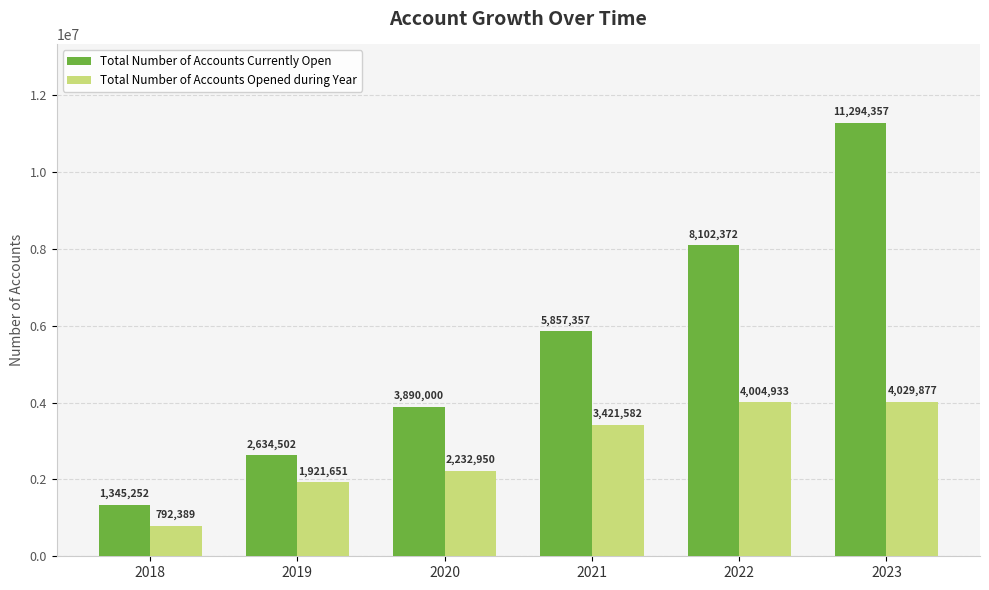

Which series has the largest total across all categories?

Total Number of Accounts Currently Open